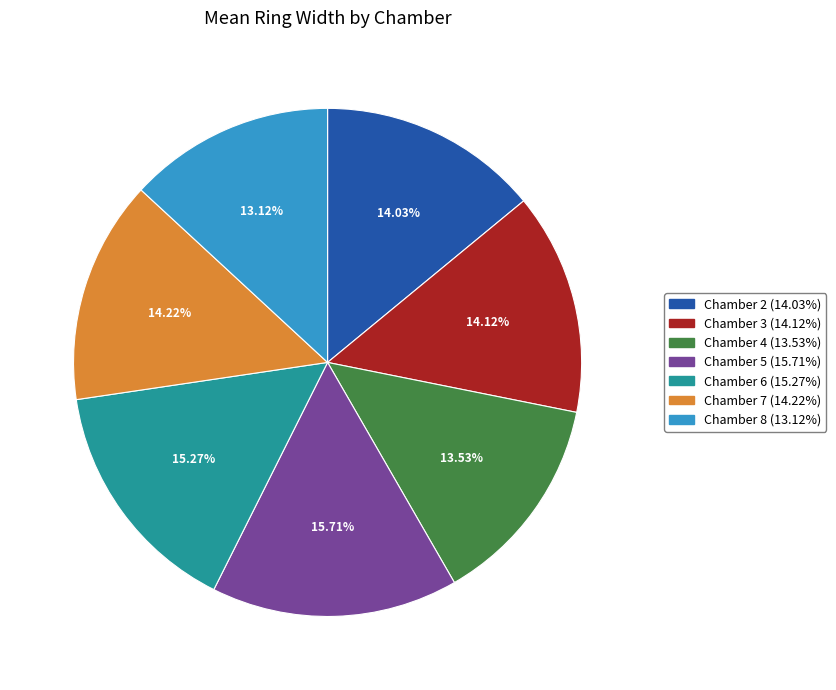

Is there a majority slice in this chart?

No